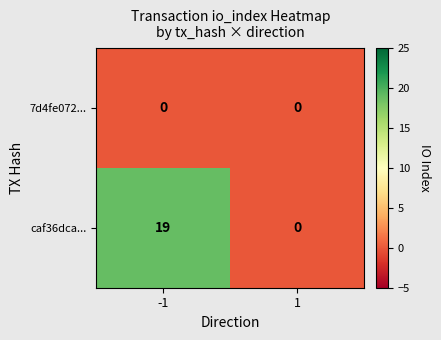

Which series has the widest spread of values?

caf36dca...